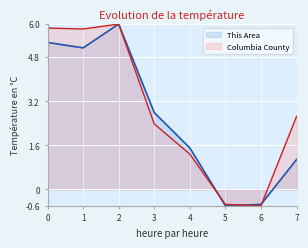

At which label is Columbia County closest to 2?

3